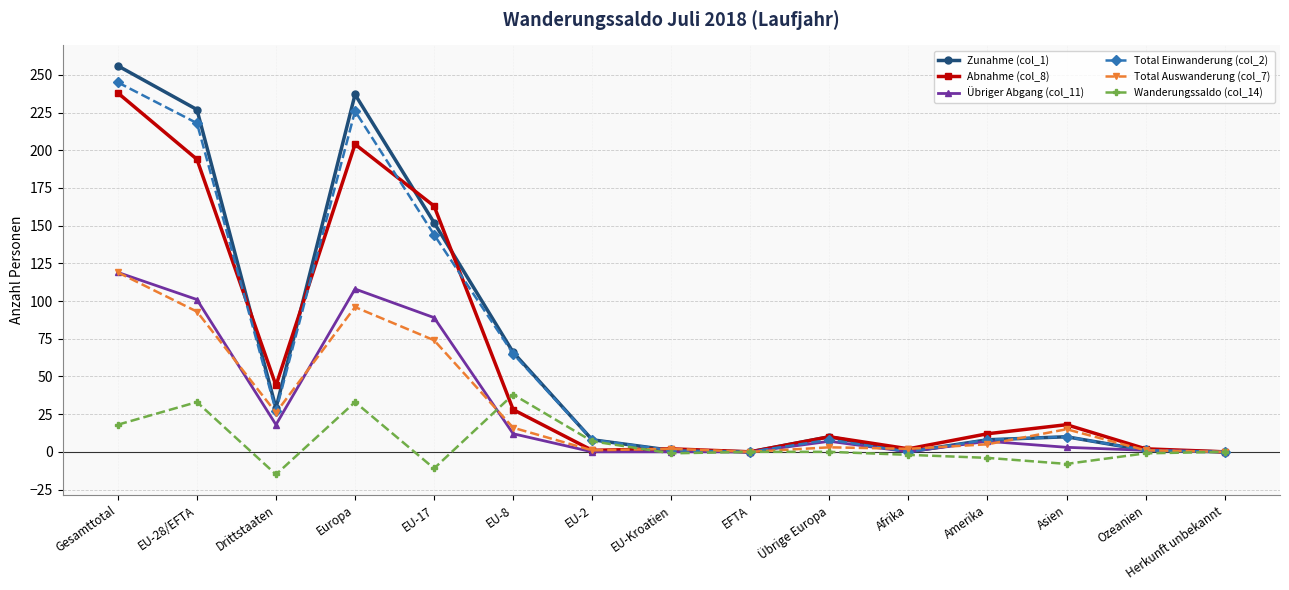

What are all the series names shown in the legend?

Zunahme (col_1), Abnahme (col_8), Übriger Abgang (col_11), Total Einwanderung (col_2), Total Auswanderung (col_7), Wanderungssaldo (col_14)